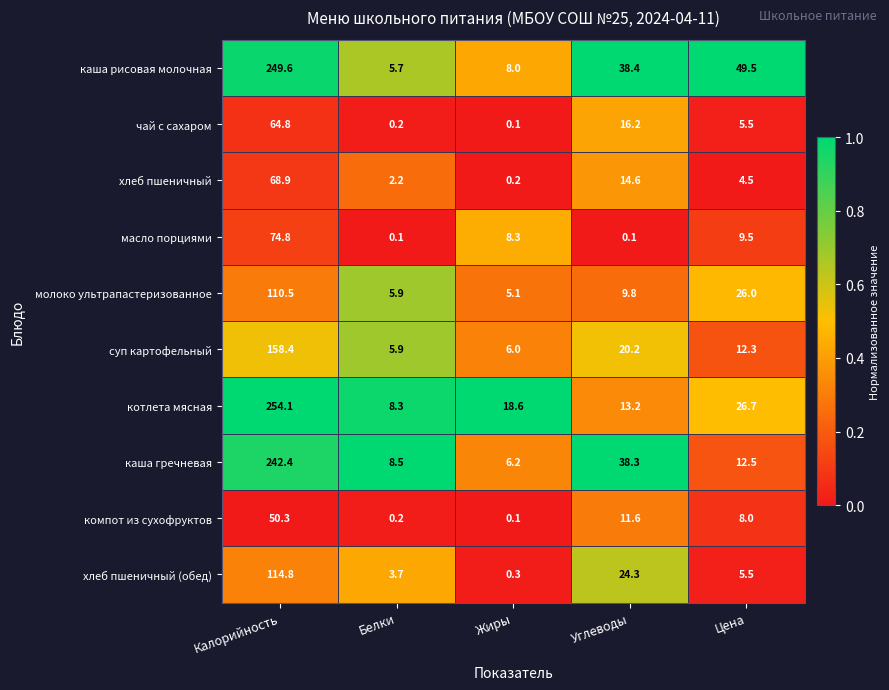

Is the value of суп картофельный at Жиры greater than the value of хлеб пшеничный at Жиры?

Yes